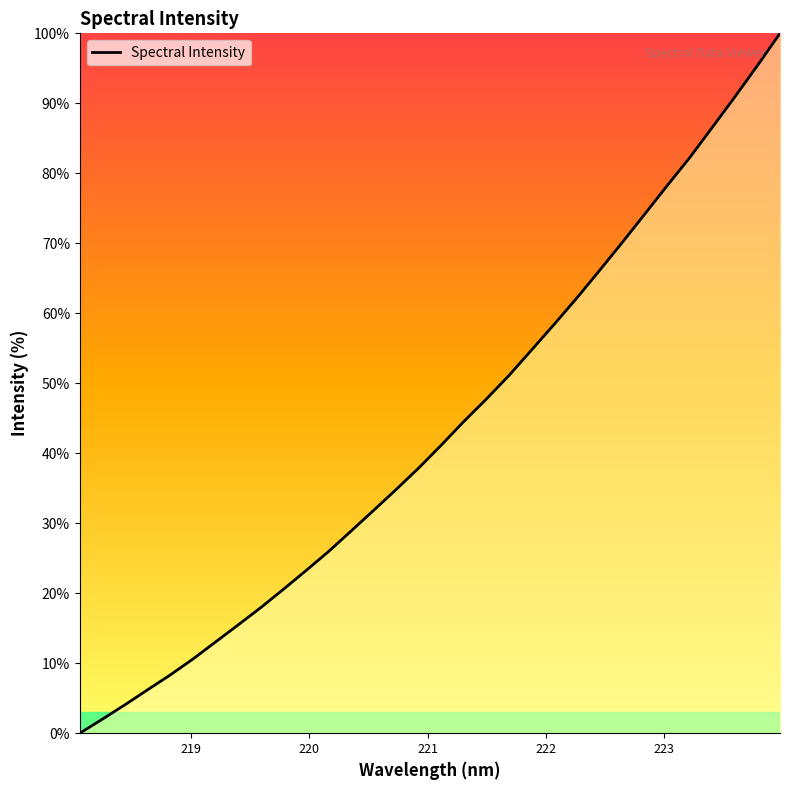

True or false: the data has more than 1 interior local peaks.

False